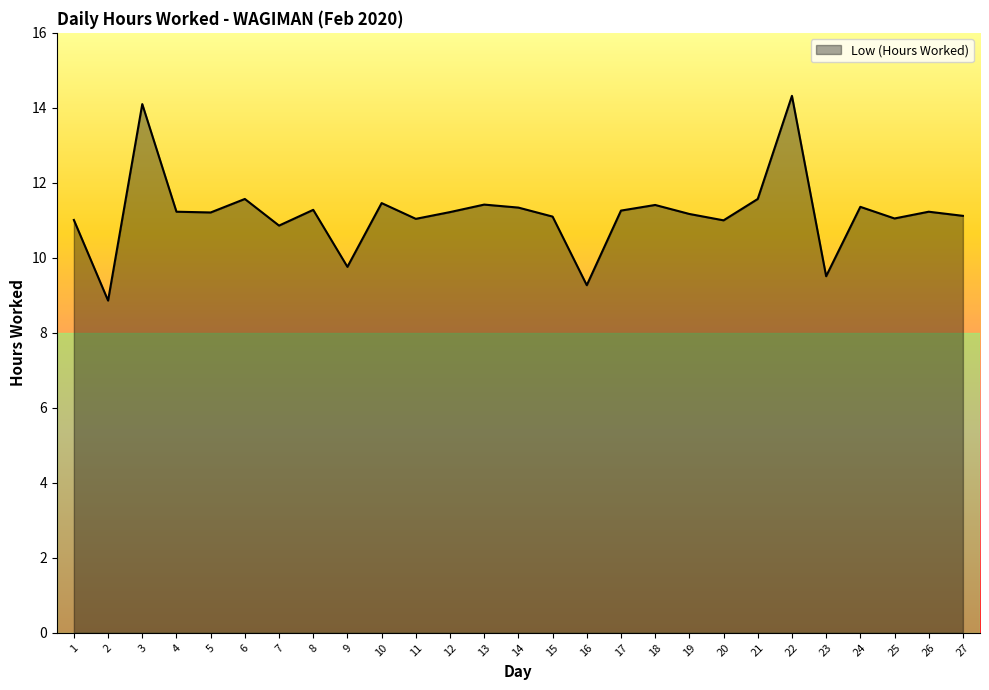

Approximately how many times larger is the value at 25 compared to 10?

1.0